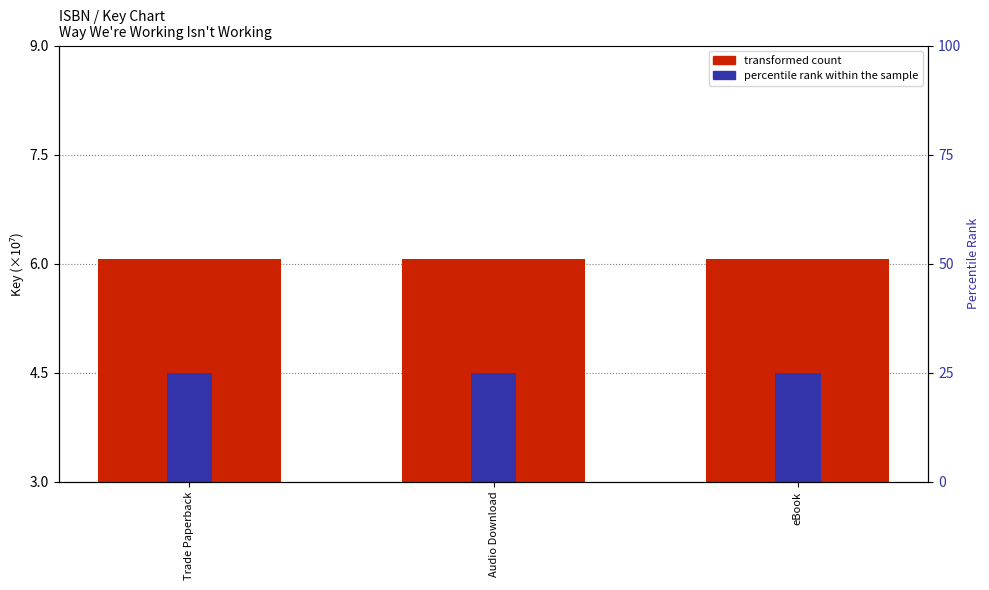

Between Audio Download and Trade Paperback, which is larger?

Audio Download